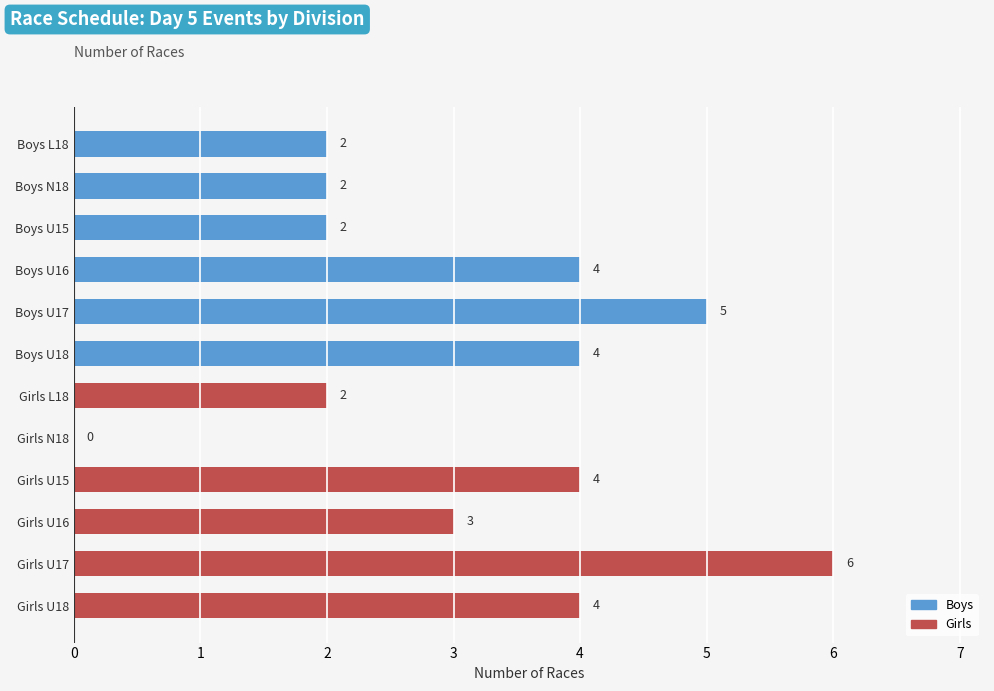

Is it true that Girls equals 0 at Girls N18?

True